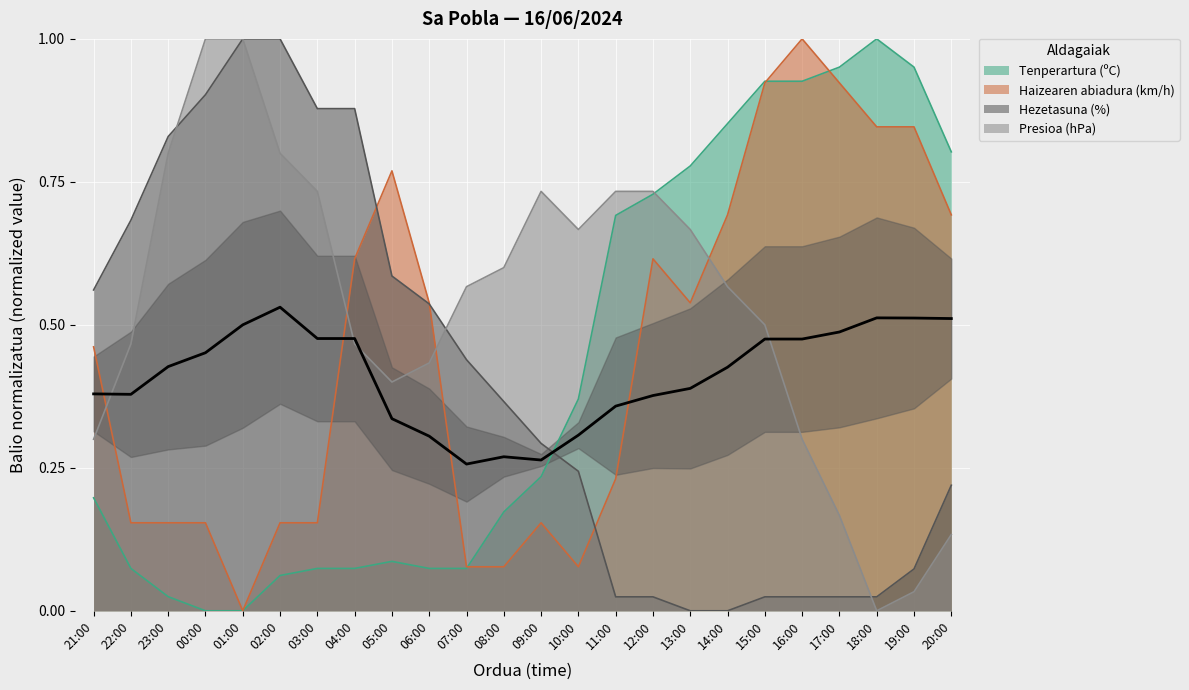

What is the label of the 10th point from the left?

06:00